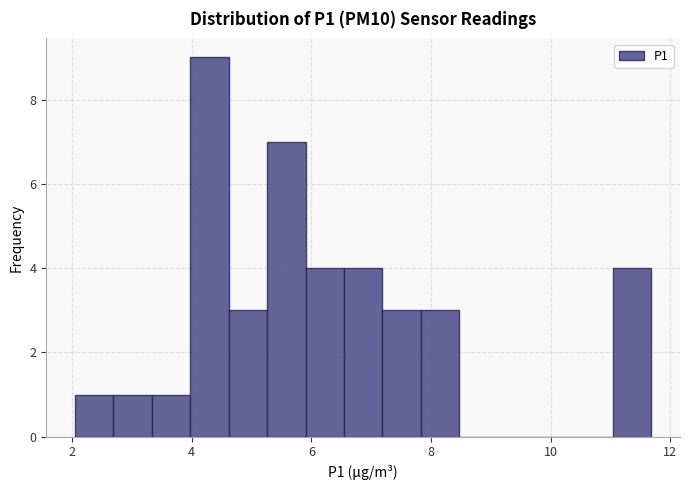

Read against the x-axis, roughly where is the centre of the tallest bar?

4.2